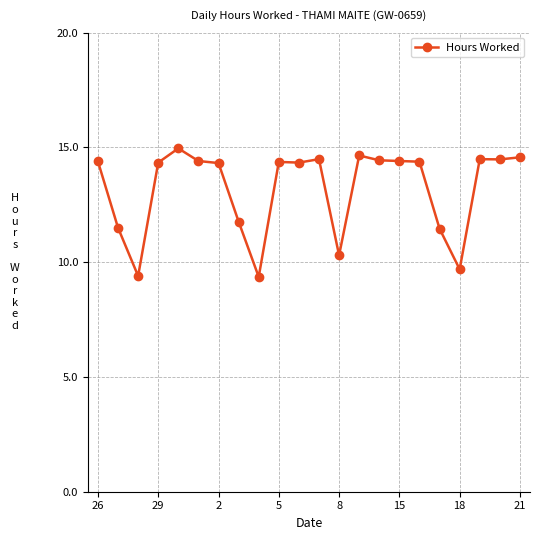

What is the maximum value shown in the chart?

15.0